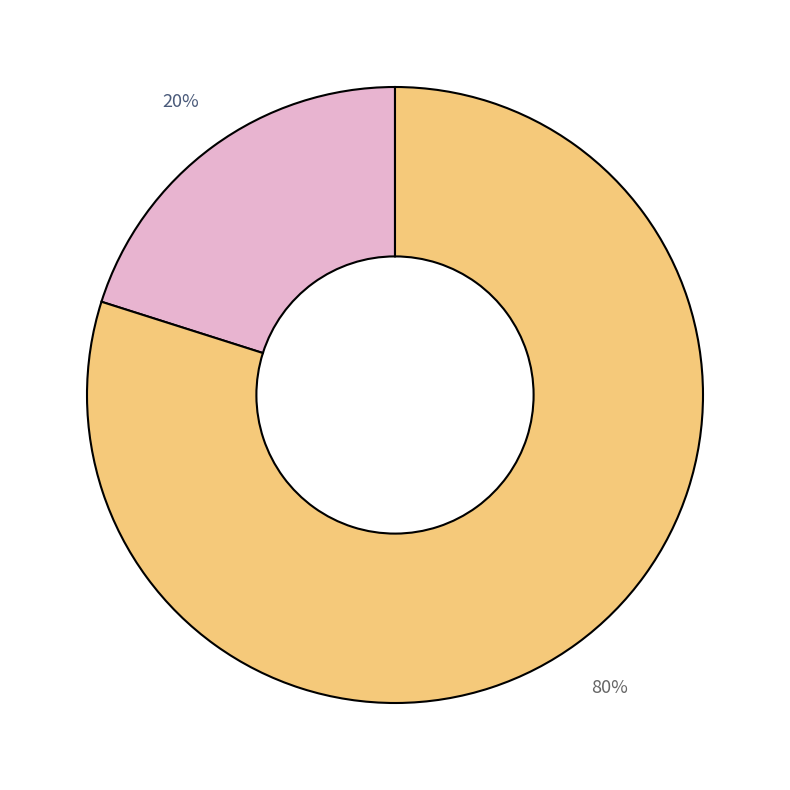

Is there a majority slice in this chart?

Yes